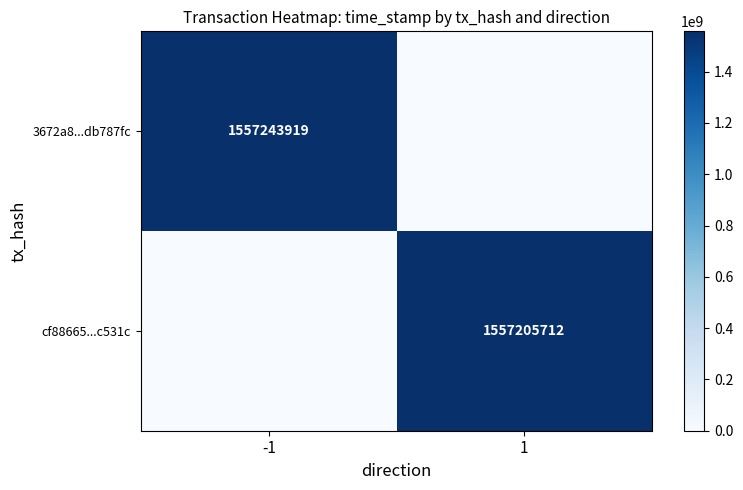

Is it true that 3672a8...db787fc equals 1557243919 at -1?

True